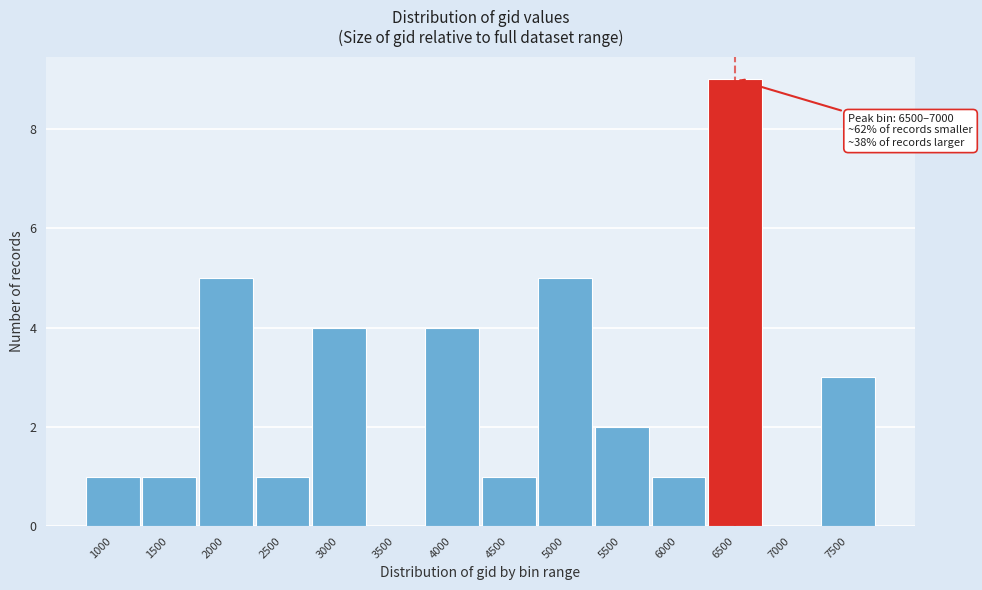

Reading right to left, what are all the values shown in this chart?

7500=3	7000=0	6500=9	6000=1	5500=2	5000=5	4500=1	4000=4	3500=0	3000=4	2500=1	2000=5	1500=1	1000=1